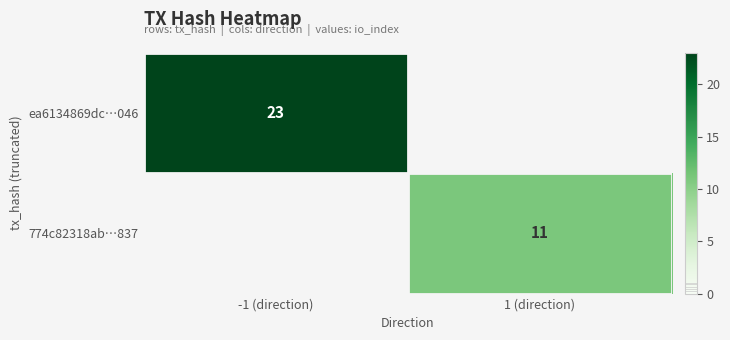

At how many categories does at least one series exceed 17?

1